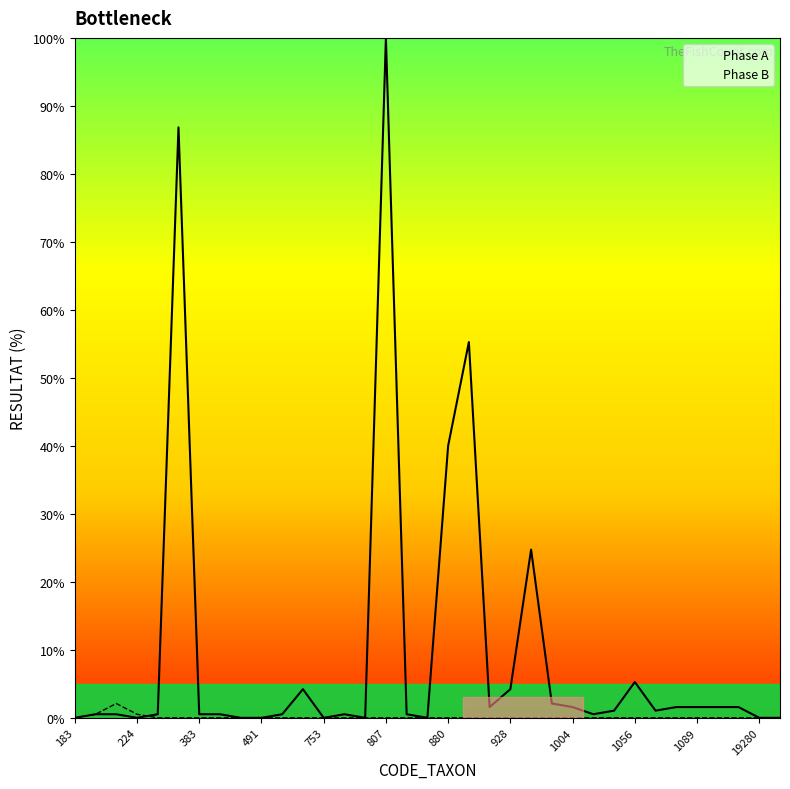

At how many categories does at least one series exceed 88?

1